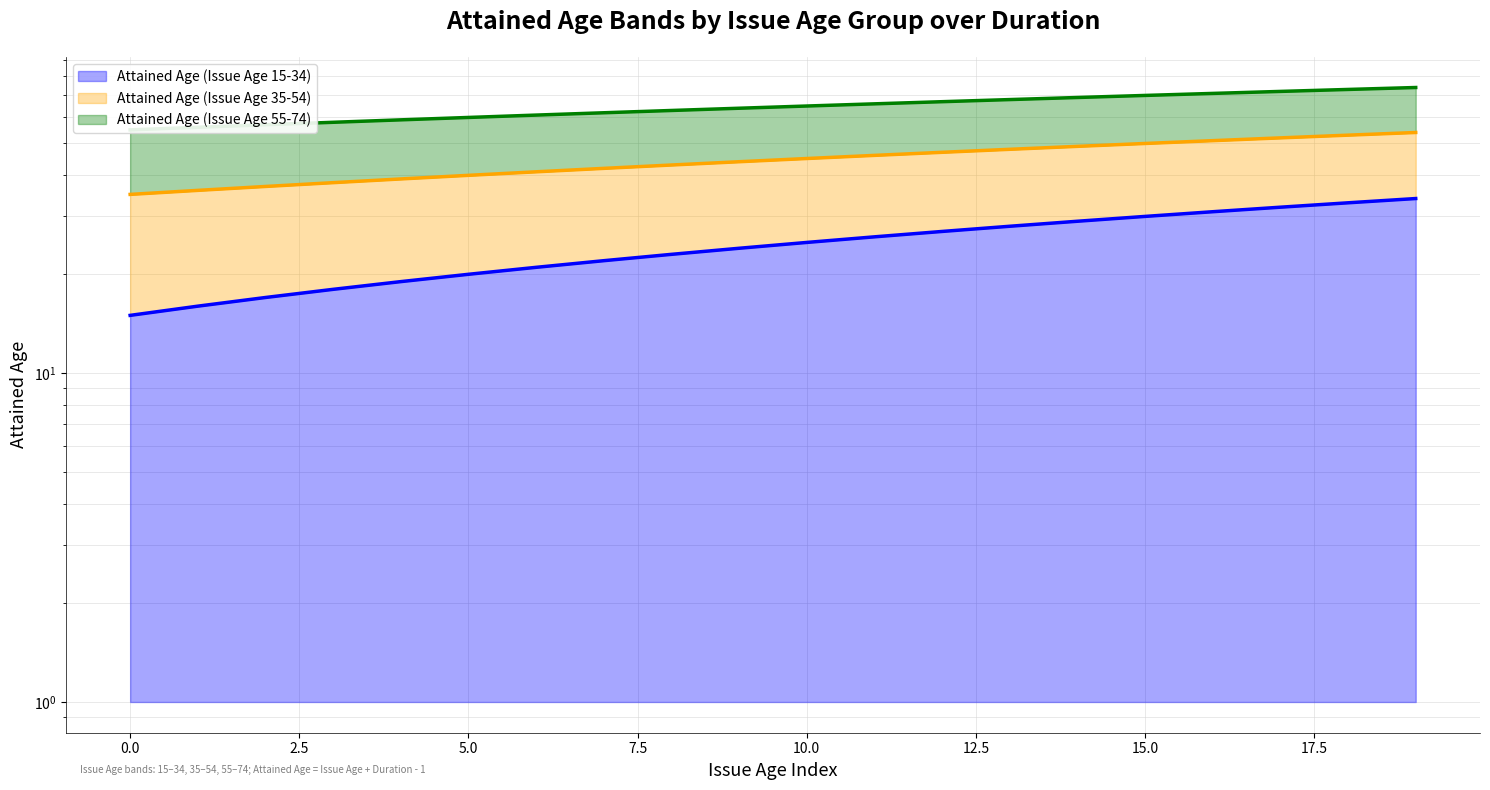

At how many categories does at least one series exceed 72?

2